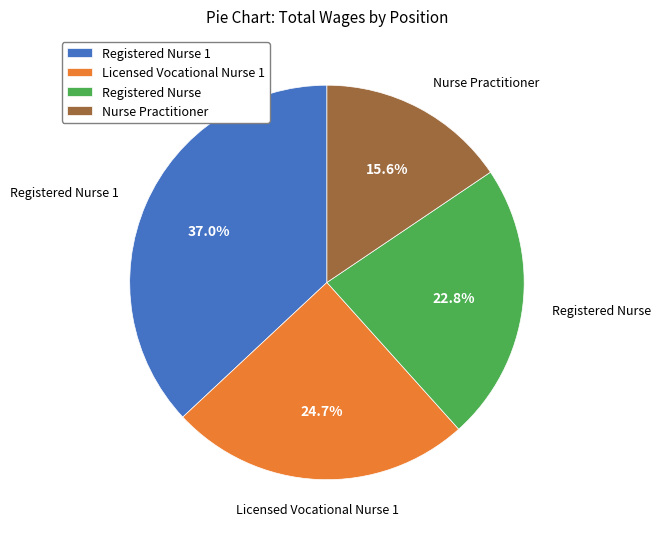

Between Licensed Vocational Nurse 1 and Registered Nurse 1, which is larger?

Registered Nurse 1